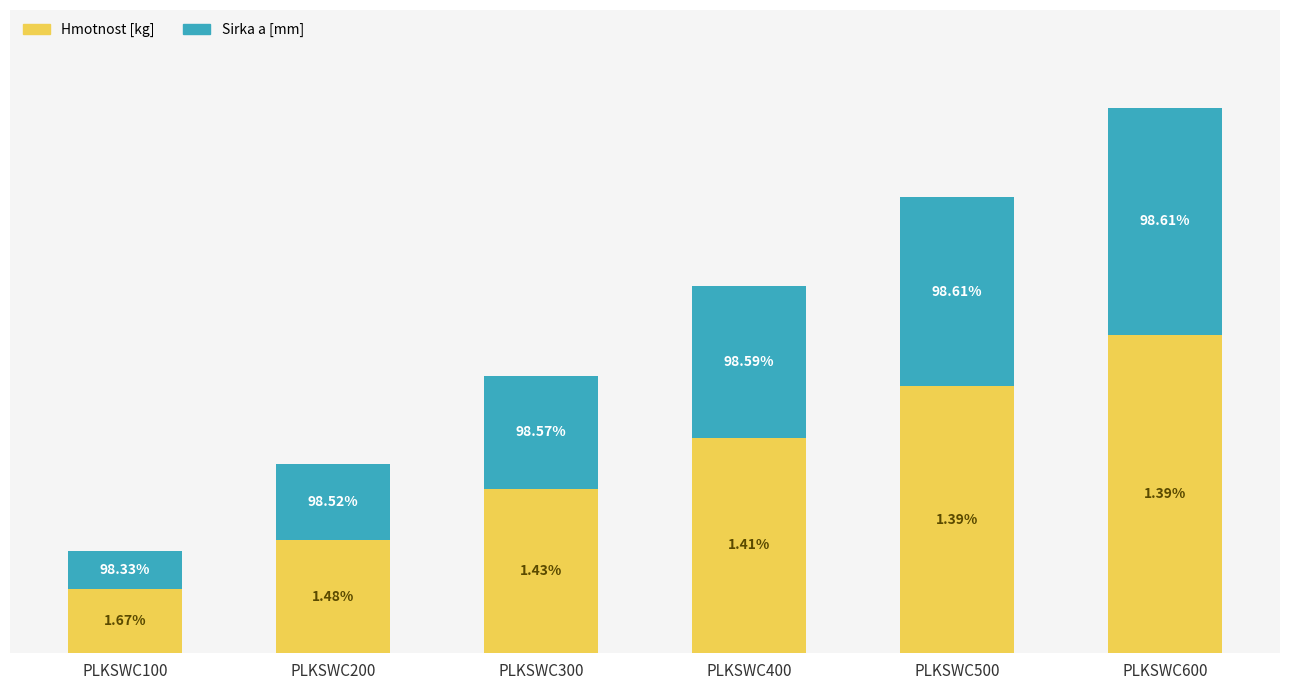

Does the chart contain stacked bars?

Yes